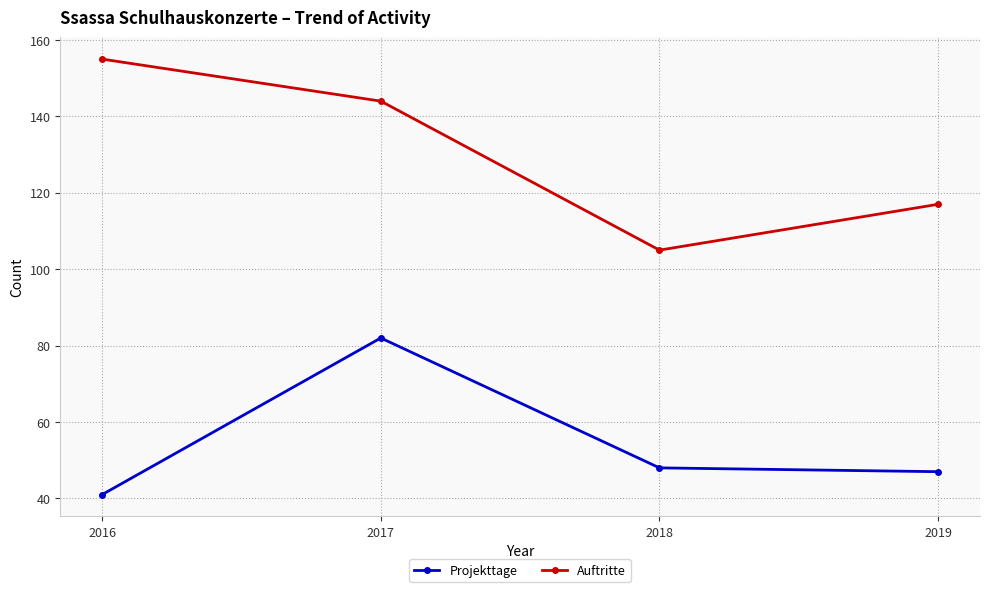

The value of Auftritte at 2019 is 68. True or false?

False